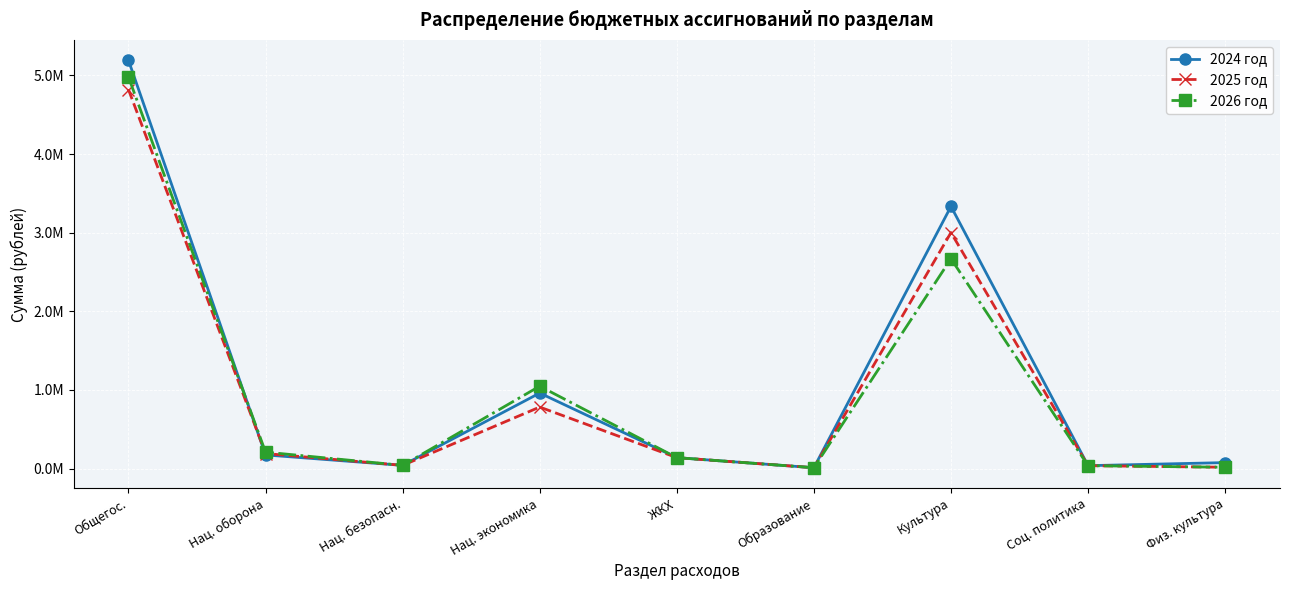

What are all the series names shown in the legend?

2024 год, 2025 год, 2026 год